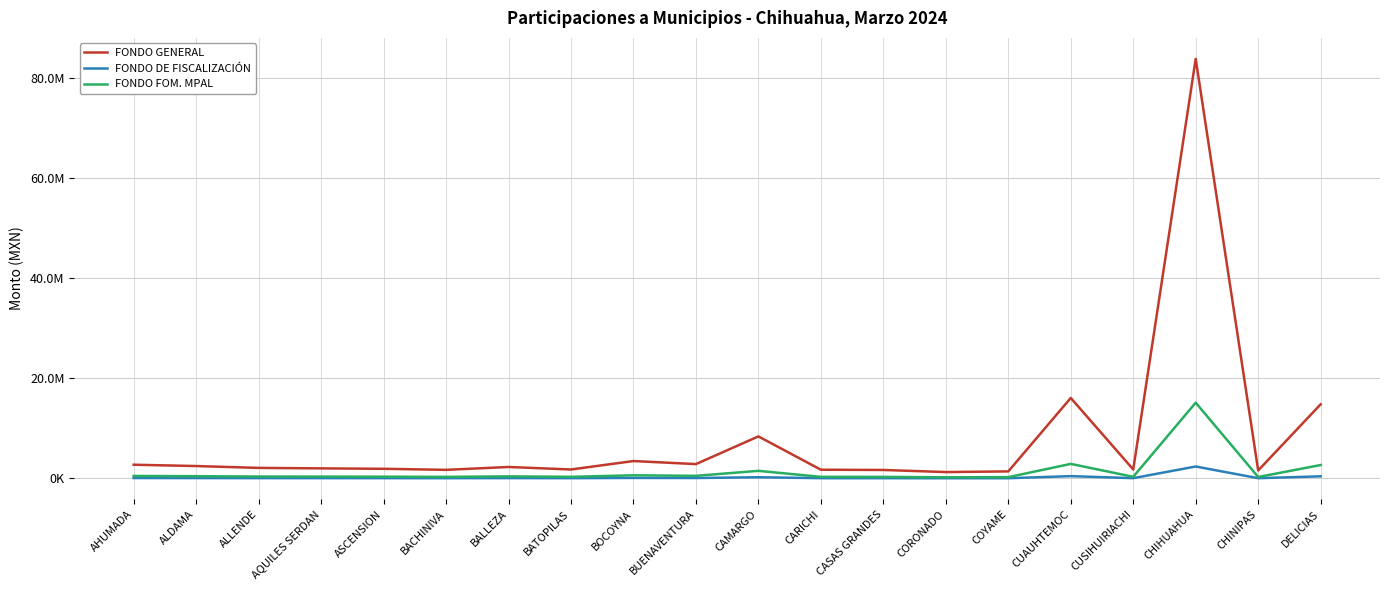

True or false: FONDO DE FISCALIZACIÓN has more than 0 interior local peaks.

True